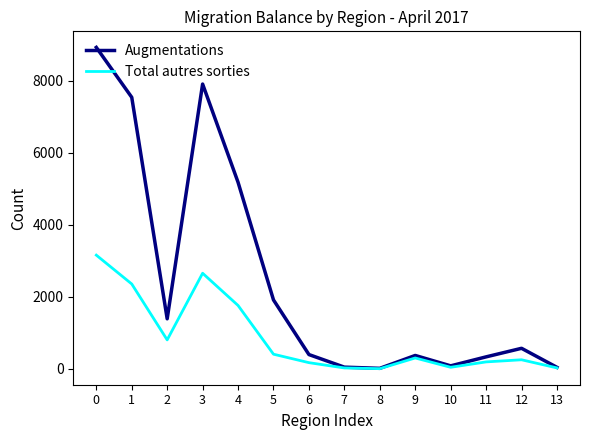

Is the value of Total autres sorties at 3 greater than the value of Augmentations at 7?

Yes